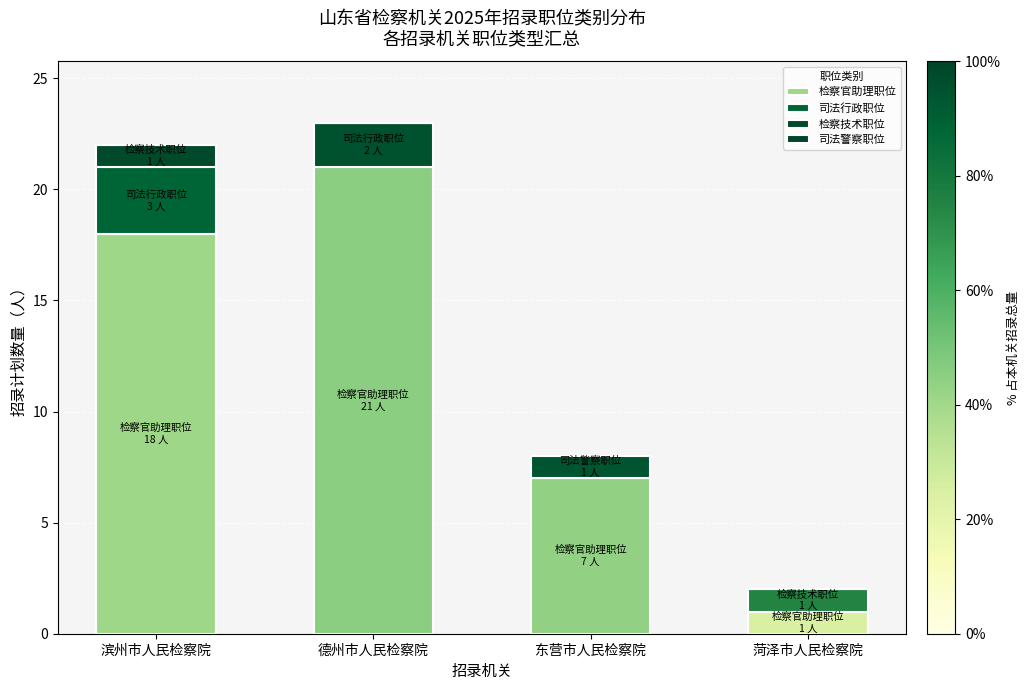

Count the number of data series in this chart.

4